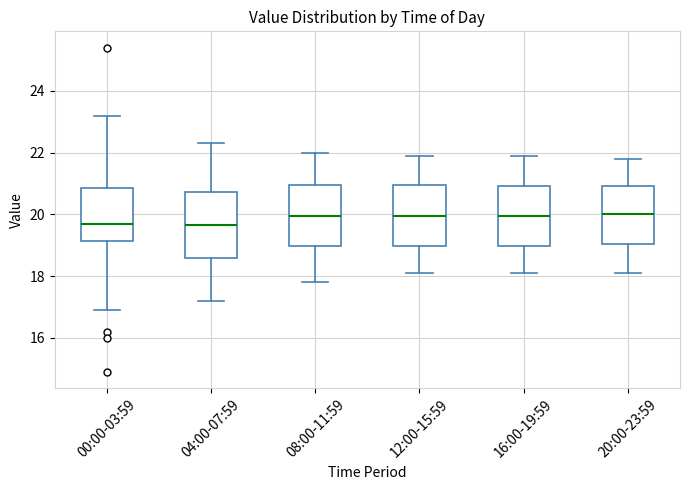

Reading left to right, transcribe this box plot: for each box, give where its median line is, the range the box spans, and where its two whiskers end, as read against the y-axis. The values are not printed on the chart, so give them approximately, as read against the axis.

00:00-03:59: median 19.8, box 19.2 to 20.8, whiskers 17.0 to 23.2
04:00-07:59: median 19.6, box 18.6 to 20.8, whiskers 17.2 to 22.4
08:00-11:59: median 20.0, box 19.0 to 21.0, whiskers 17.8 to 22.0
12:00-15:59: median 20.0, box 19.0 to 21.0, whiskers 18.2 to 22.0
16:00-19:59: median 20.0, box 19.0 to 21.0, whiskers 18.2 to 22.0
20:00-23:59: median 20.0, box 19.0 to 21.0, whiskers 18.2 to 21.8